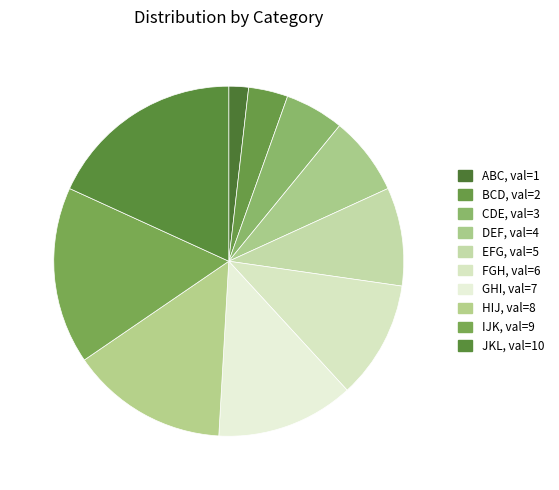

To the nearest percent, what is the average slice percentage?

10%